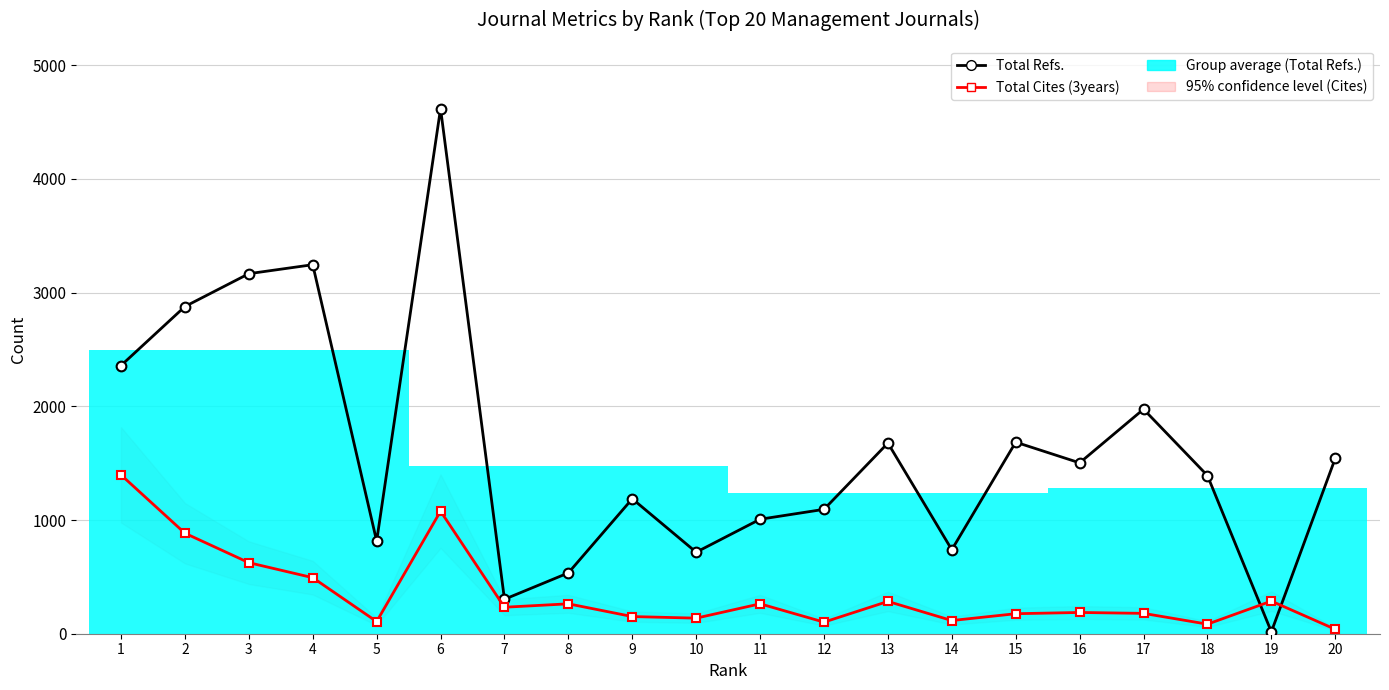

After their last crossing, which series has the higher values: Total Refs. or Total Cites (3years)?

Total Refs.